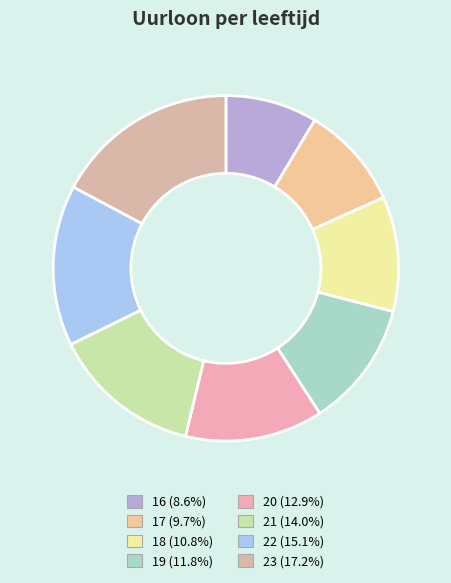

Approximately how many times larger is the value at 23 compared to 22?

1.1